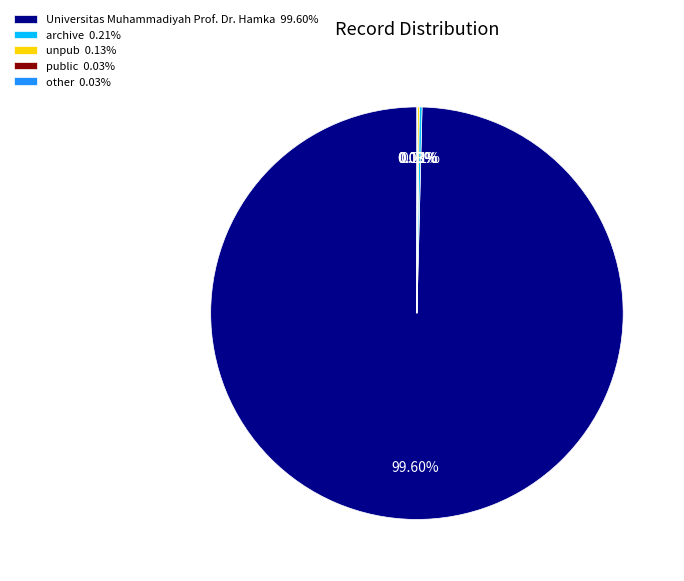

Is there a majority slice in this chart?

Yes